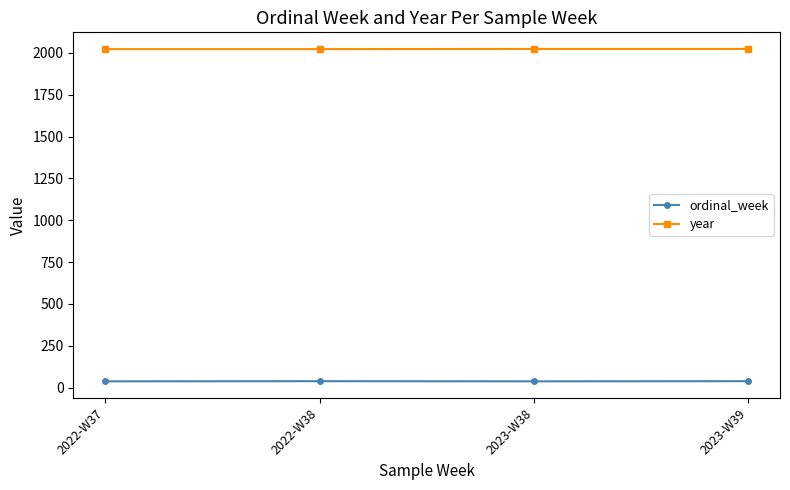

What is the maximum value shown in the chart?

2023